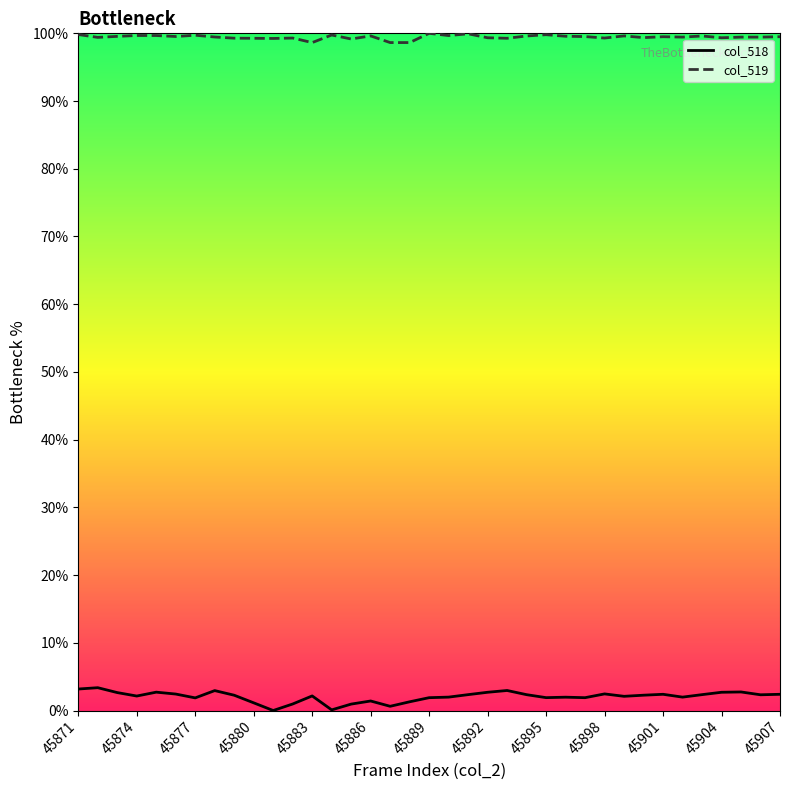

What value does the col_519 series have at 45880?

99.3